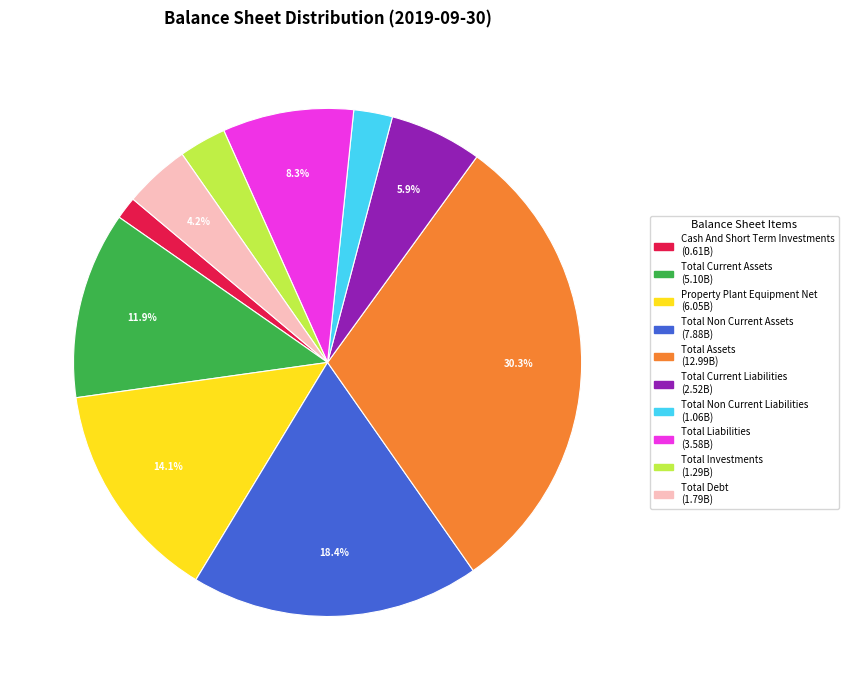

To the nearest percent, what portion does Total Current Assets represent?

12%